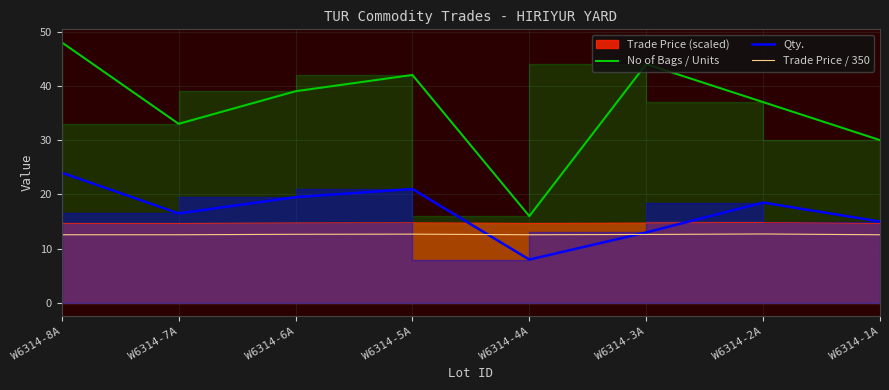

What is the difference between the Trade Price / 350 values at W6314-7A and W6314-6A?

0.1